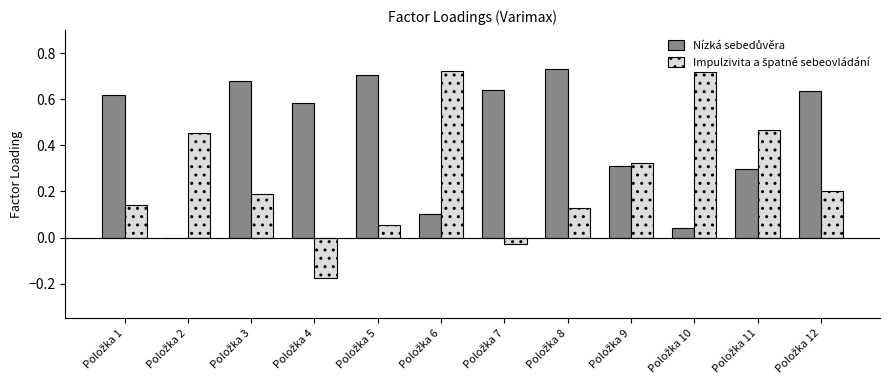

How many groups of bars are there?

12